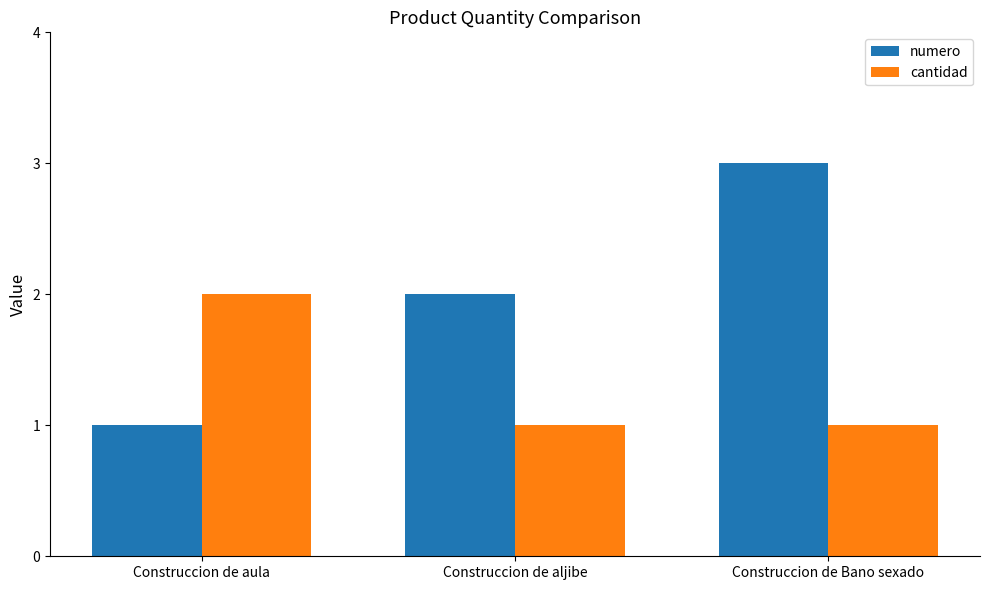

What is the average value of the numero series?

2